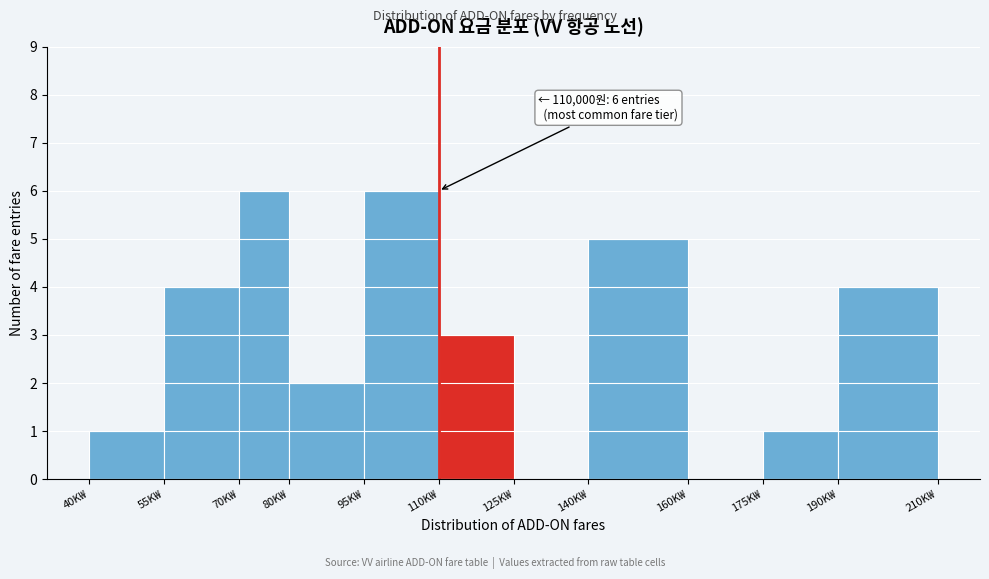

Reading right to left, list all the values displayed in this chart.

190K₩=4	175K₩=1	160K₩=0	140K₩=5	125K₩=0	110K₩=3	95K₩=6	80K₩=2	70K₩=6	55K₩=4	40K₩=1